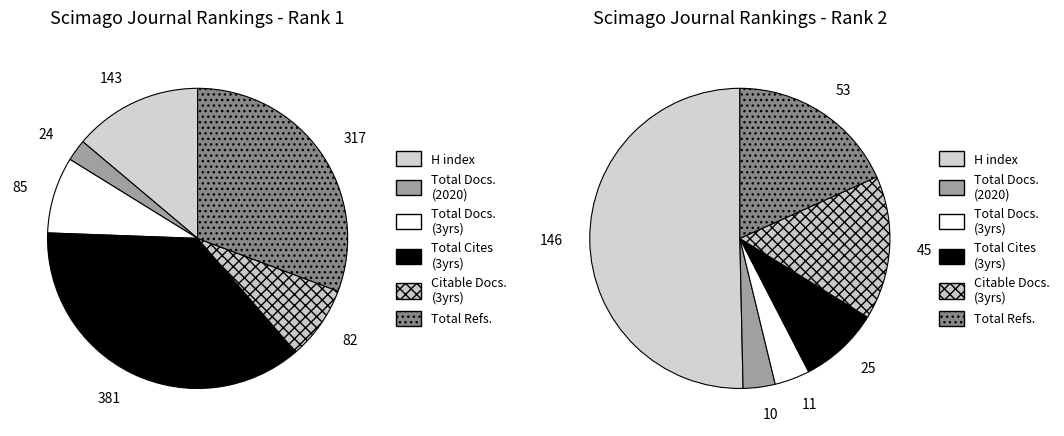

What percentage is the Journal of Indo-European Studies, The slice, to the nearest percent?

14%